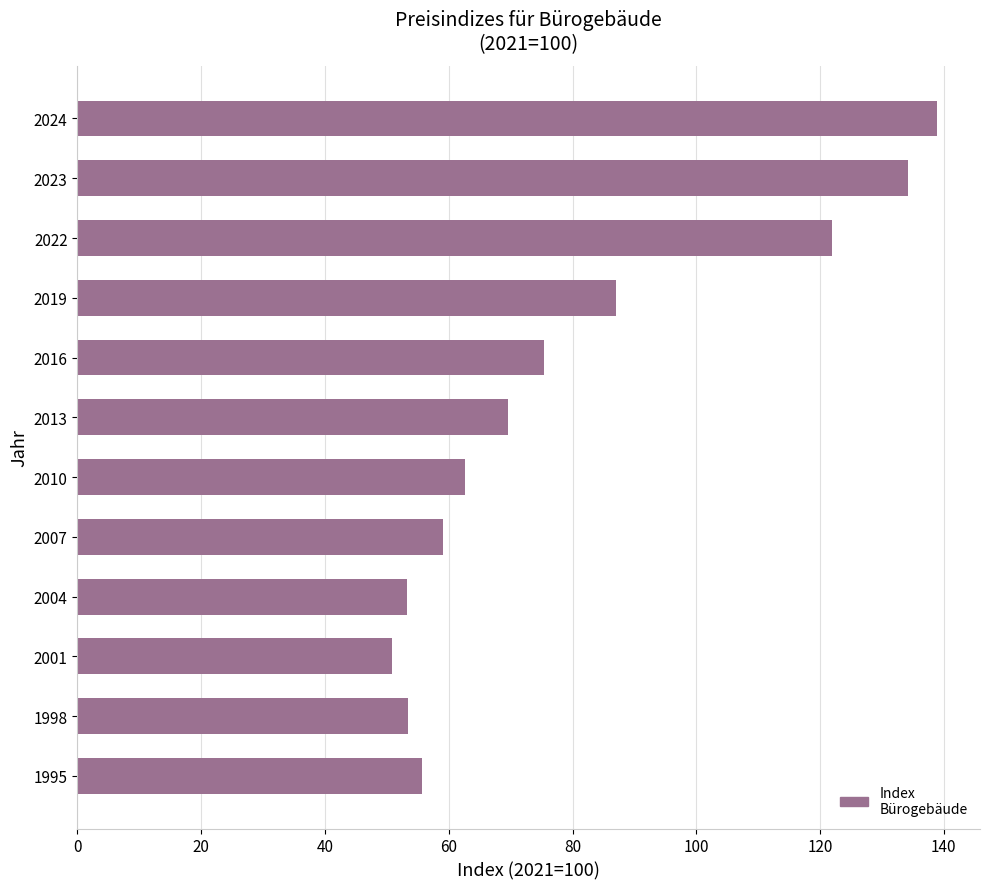

What is the sum of the values at 2023 and 2010?

196.8